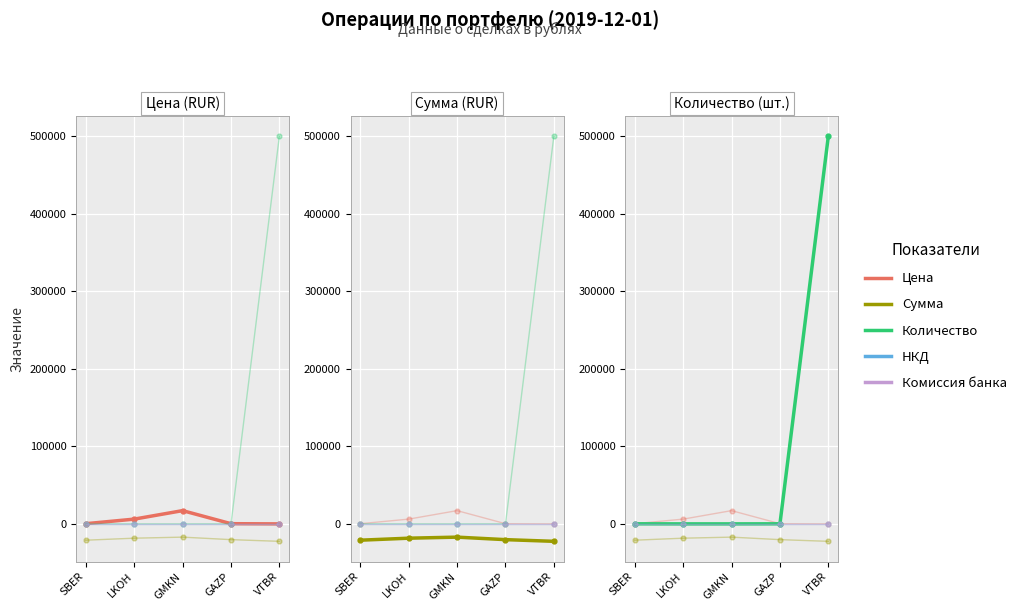

What are all the series names shown in the legend?

Цена, Сумма, Количество, НКД, Комиссия банка